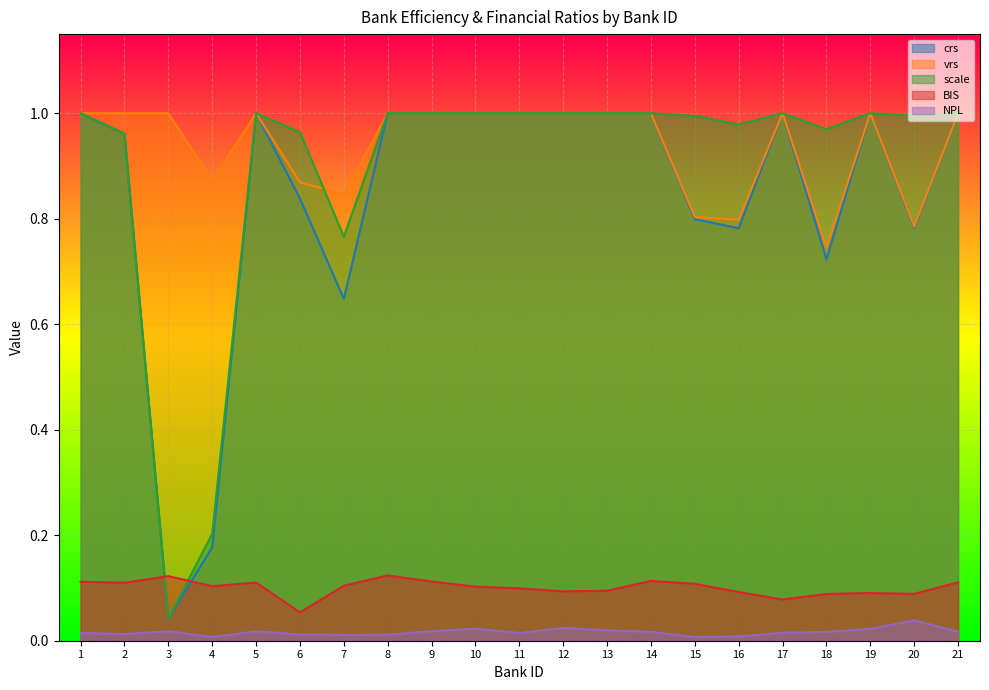

At which category does the chart reach its peak across all series?

1